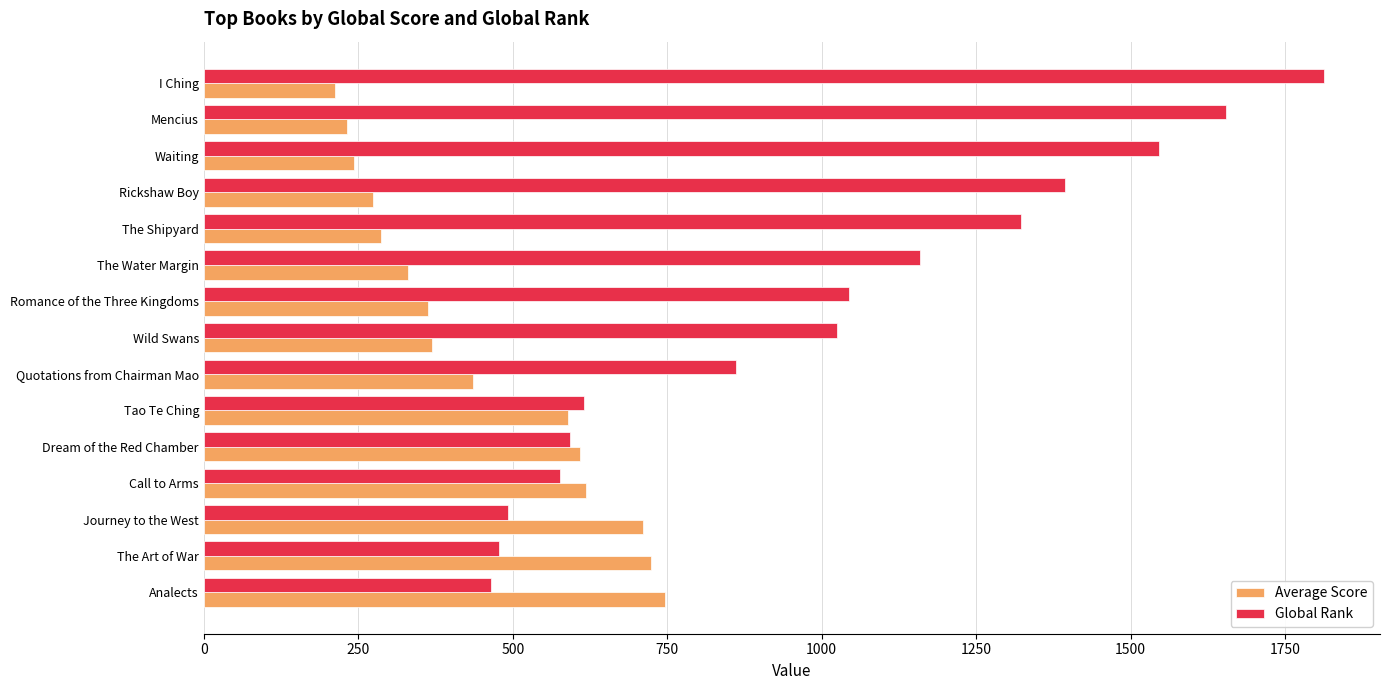

At which category is the sum across all series the highest?

I Ching